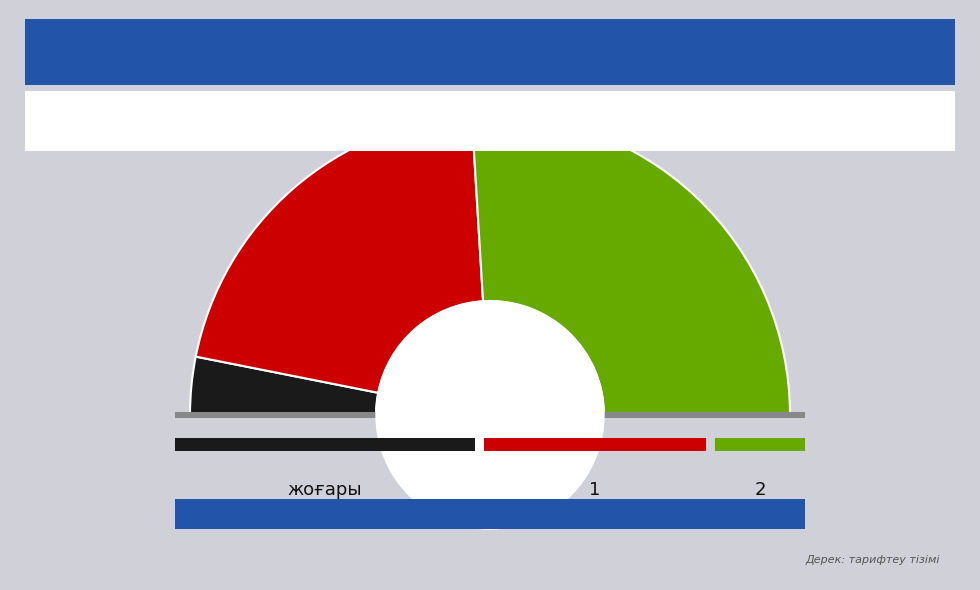

True or false: 2 accounts for 42% of the total.

False